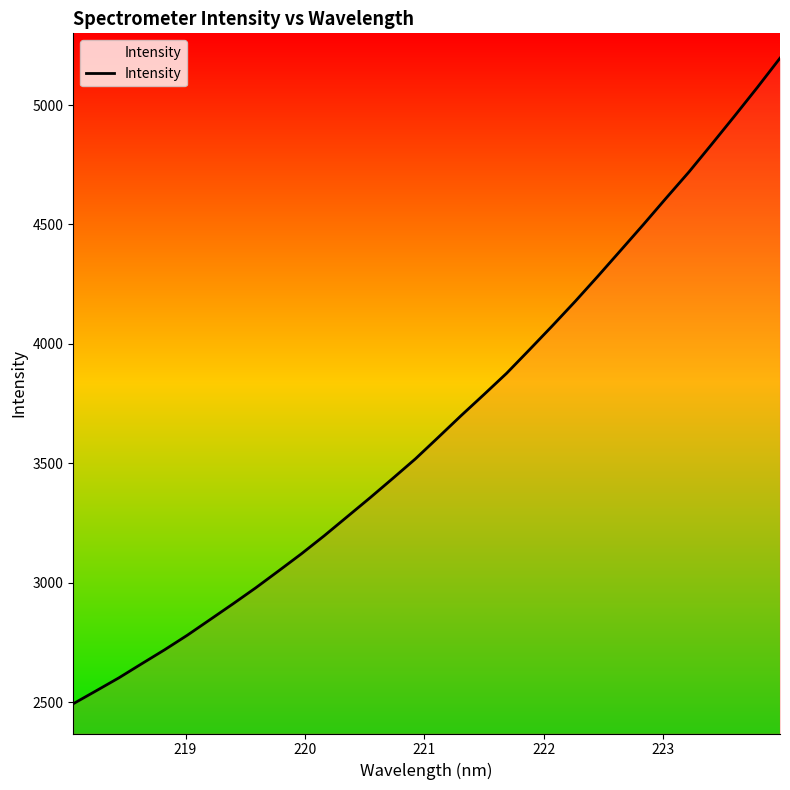

What is the difference between the maximum and minimum values?

2703.3